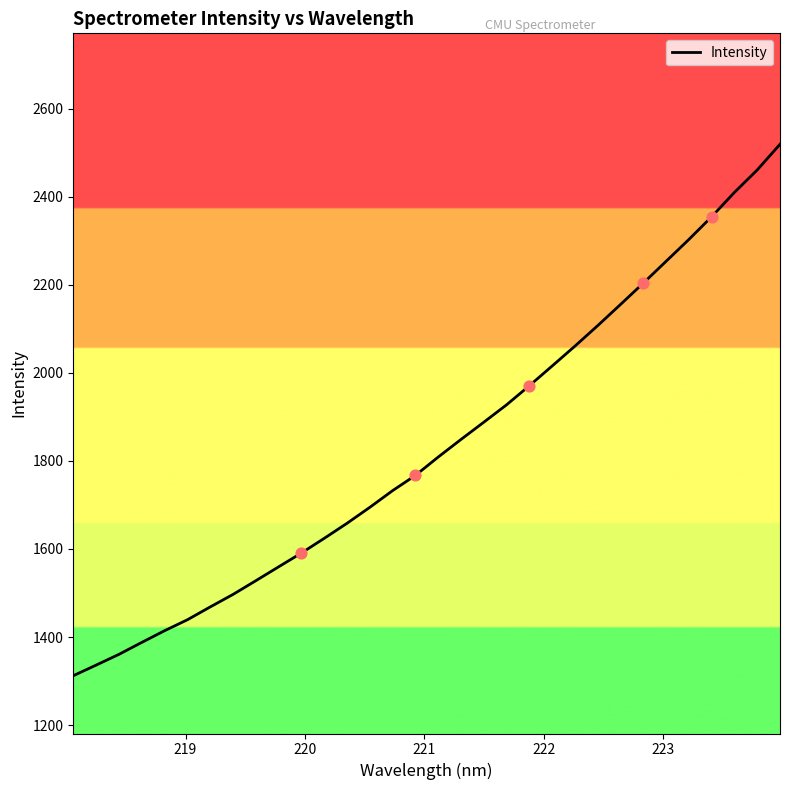

What is the smallest value displayed?

1312.2